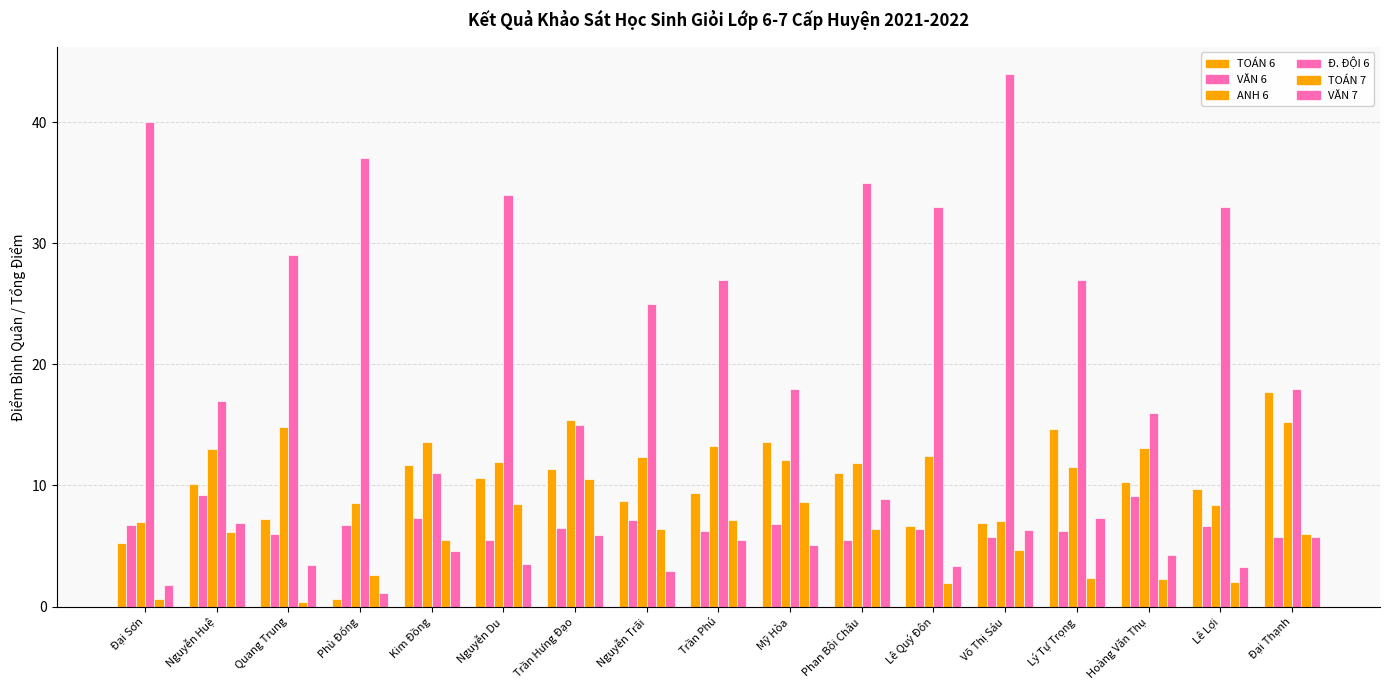

Does the chart contain stacked bars?

No